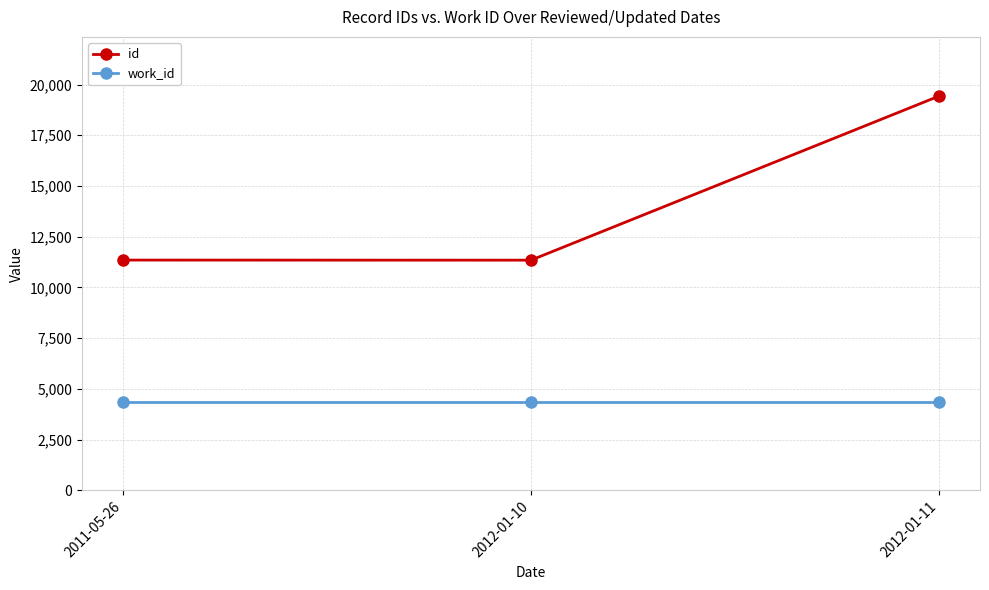

What are all the series names shown in the legend?

id, work_id